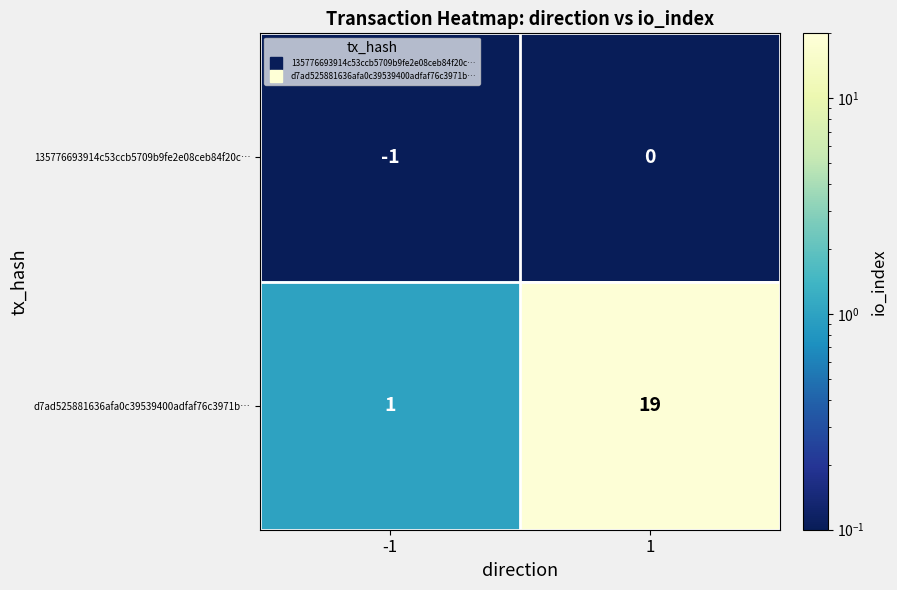

What is the difference between the maximum and minimum values in the d7ad525881636afa0c39539400adfaf76c3971b… series?

18